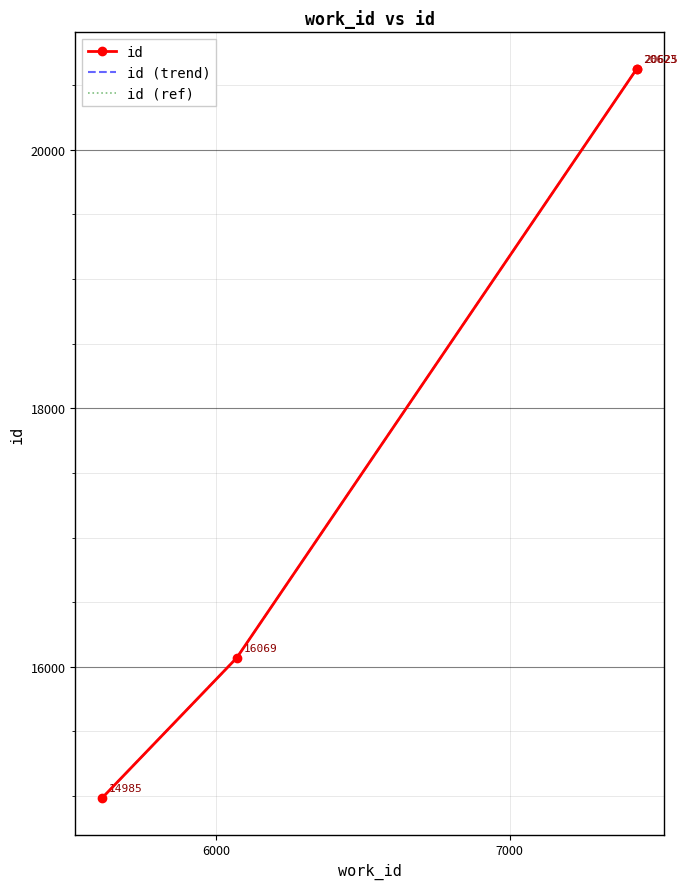

What is the difference between the maximum and minimum values in the id series?

5640